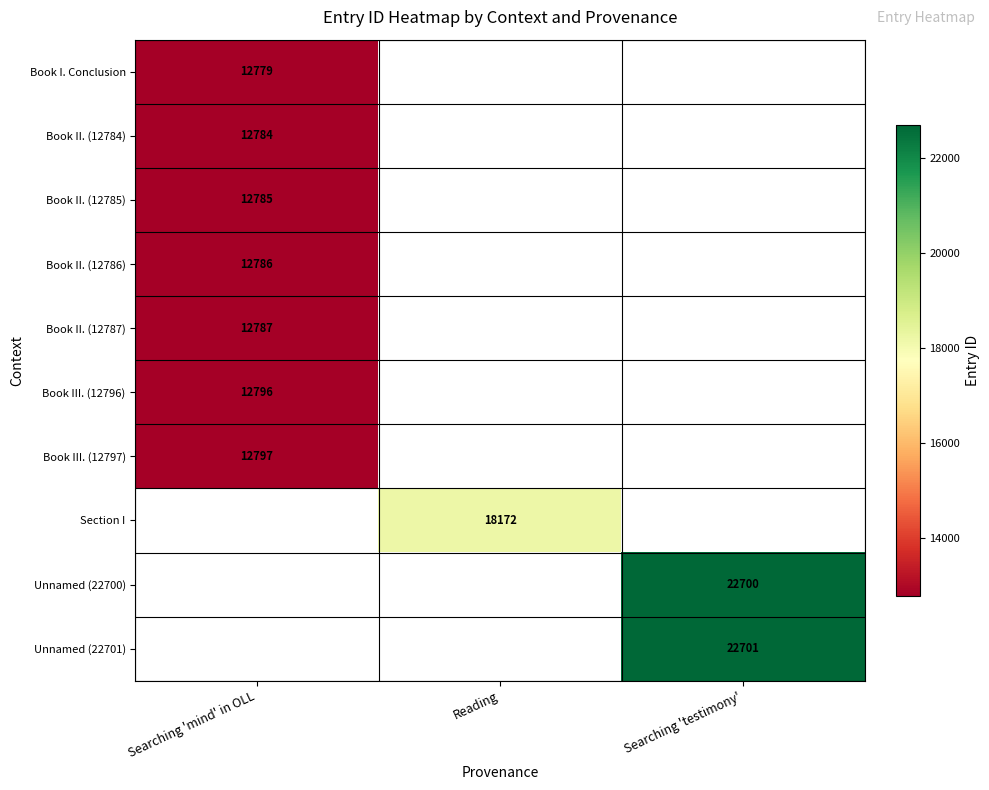

True or false: Section I has a value of 18172 at Reading.

True